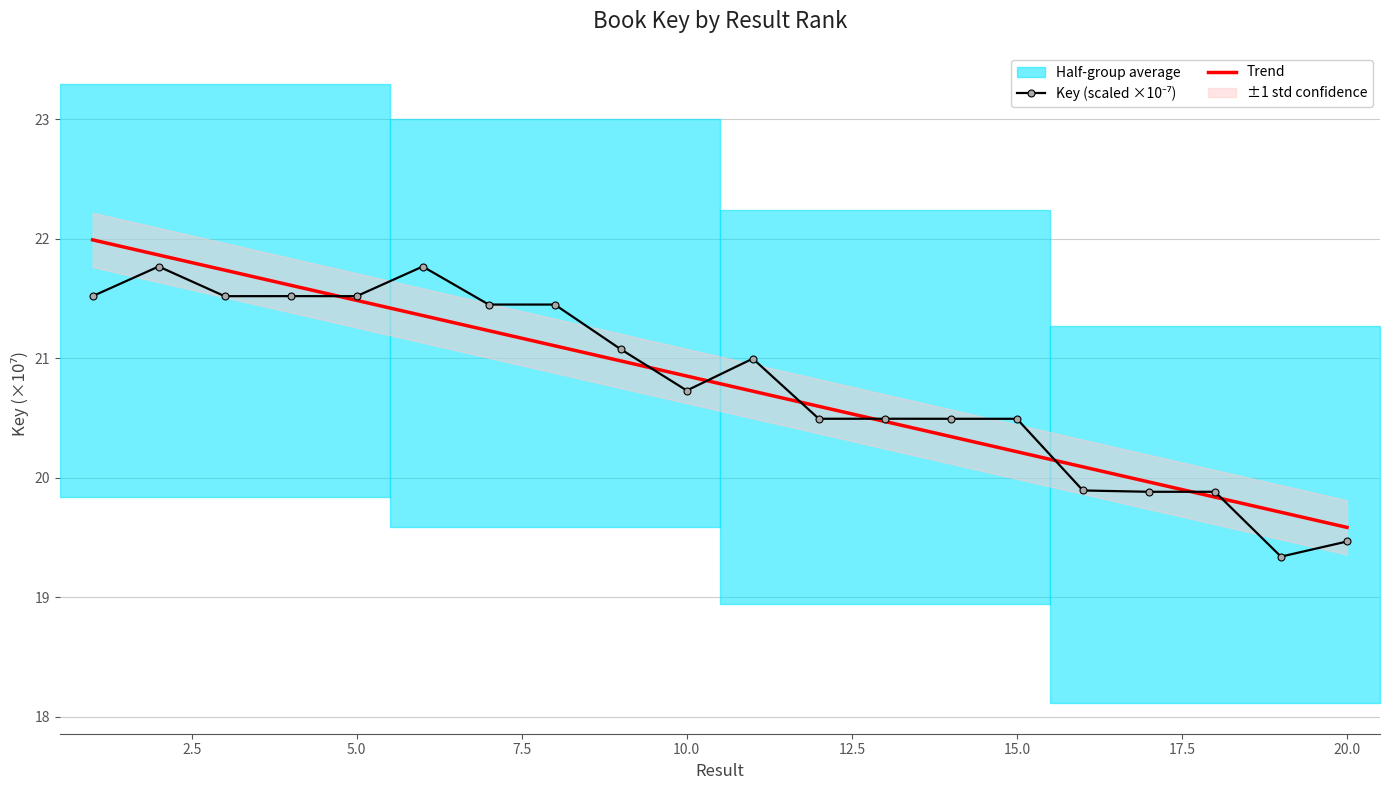

What is the minimum value for Trend?

19.6